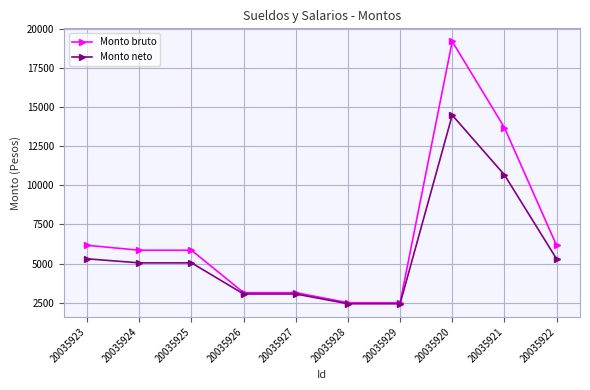

Where does the Monto bruto series first go above 5858?

20035923